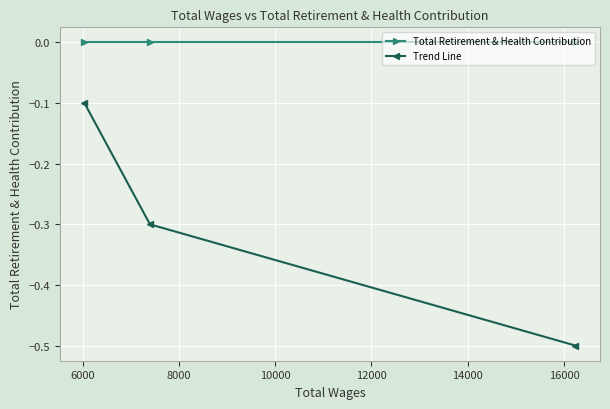

What are all the series names shown in the legend?

Total Retirement & Health Contribution, Trend Line